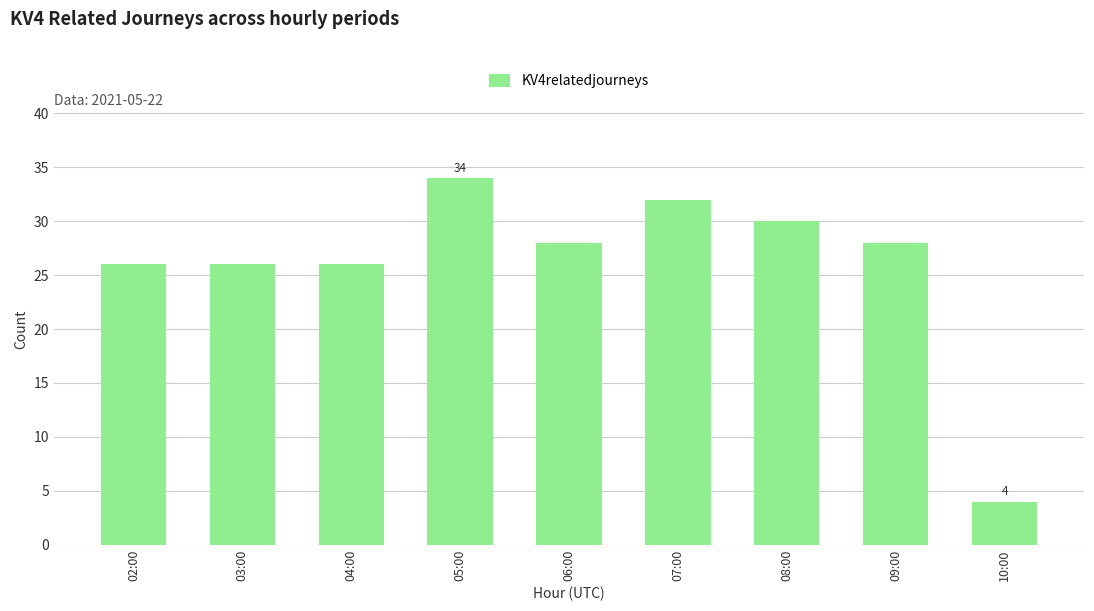

Which has a higher value, 05:00 or 07:00?

05:00